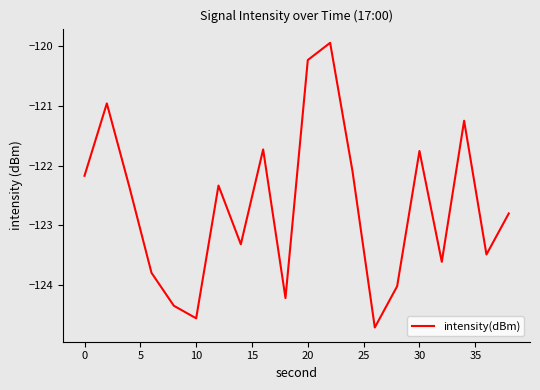

What is the minimum value shown in the chart?

-124.7